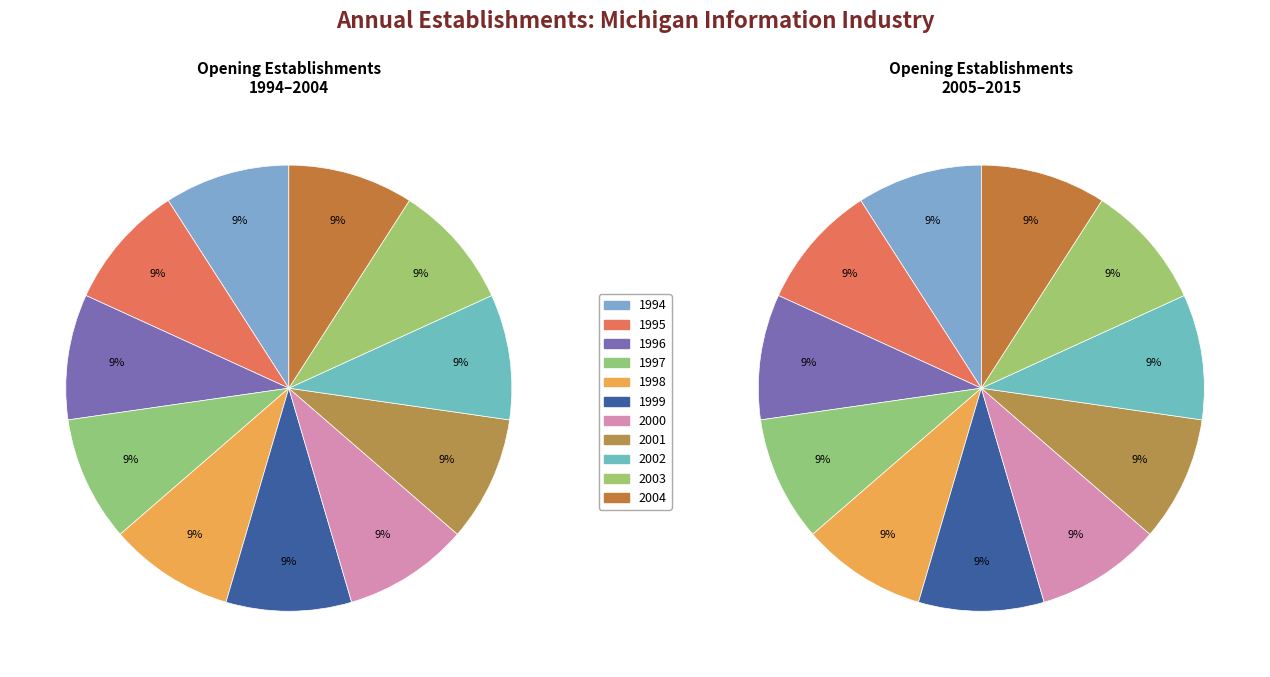

Is the sum of 2 and 0 greater than half?

No